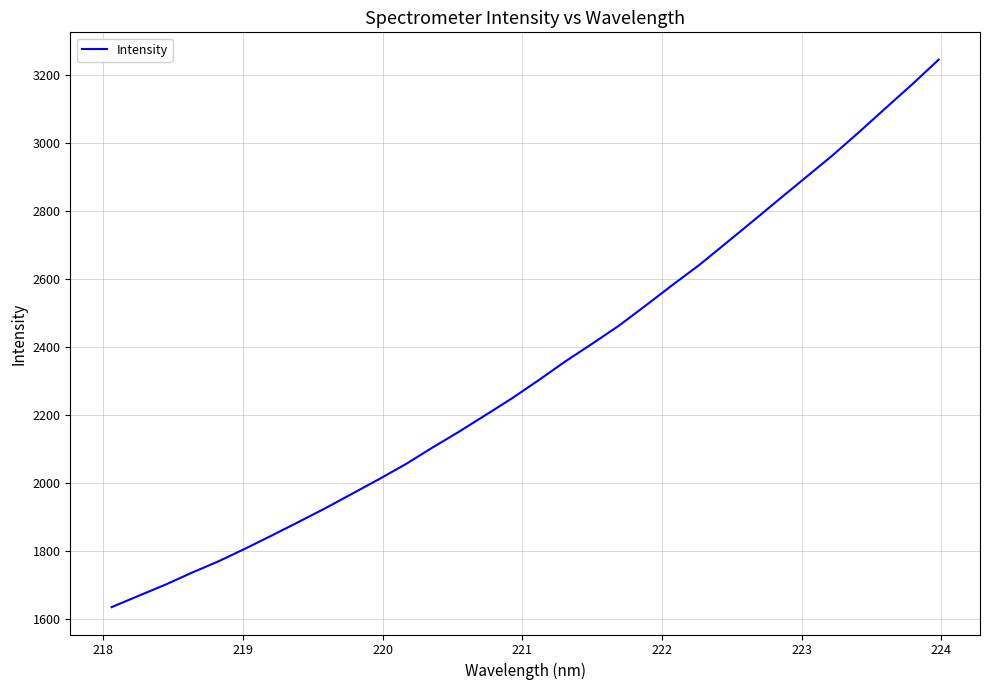

How many values exceed 2303?

16